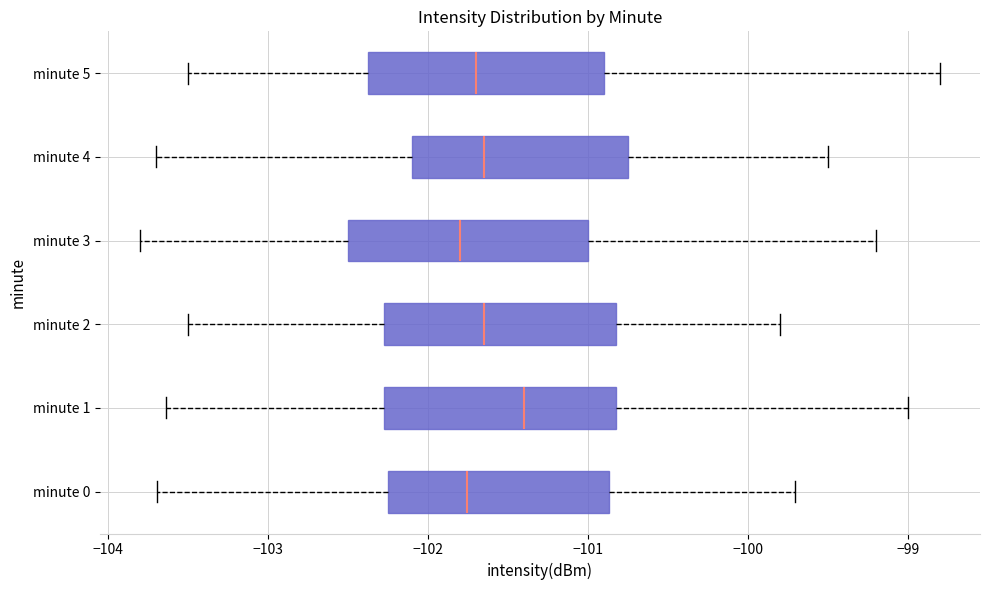

Where is the left edge of the box for minute 3 on the x-axis? The values are not printed on the chart, so give them approximately, as read against the axis.

-102.5